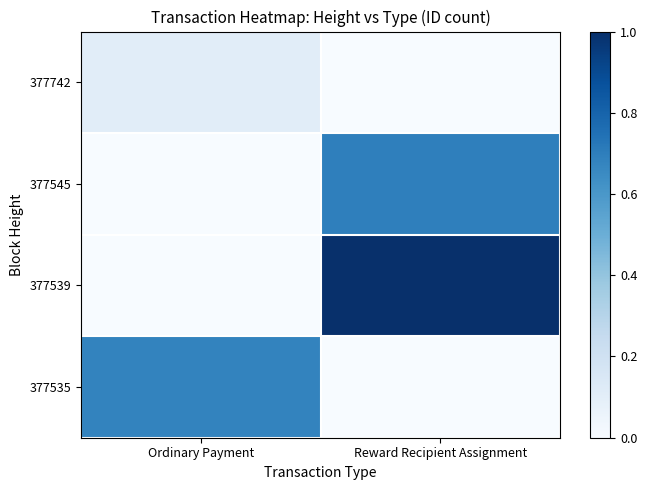

At Ordinary Payment, list the series in order from smallest to largest.

377545, 377539, 377742, 377535